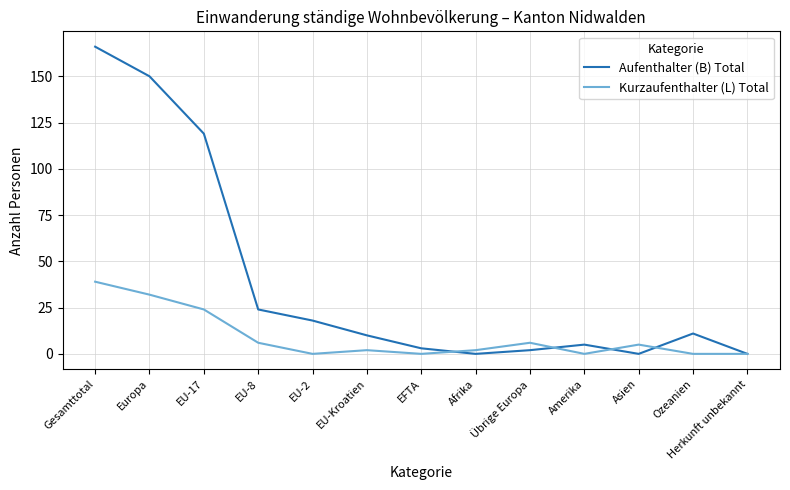

True or false: Kurzaufenthalter (L) Total and Aufenthalter (B) Total intersect in this chart.

True